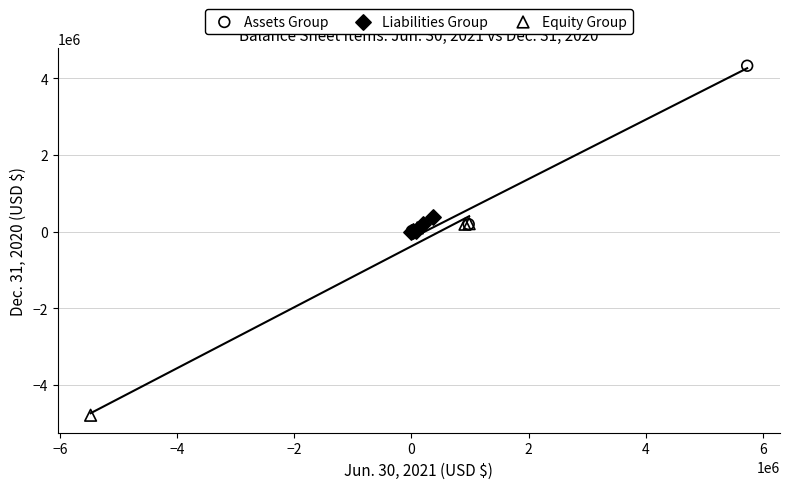

Which series contains the lowest Y value?

Equity Group